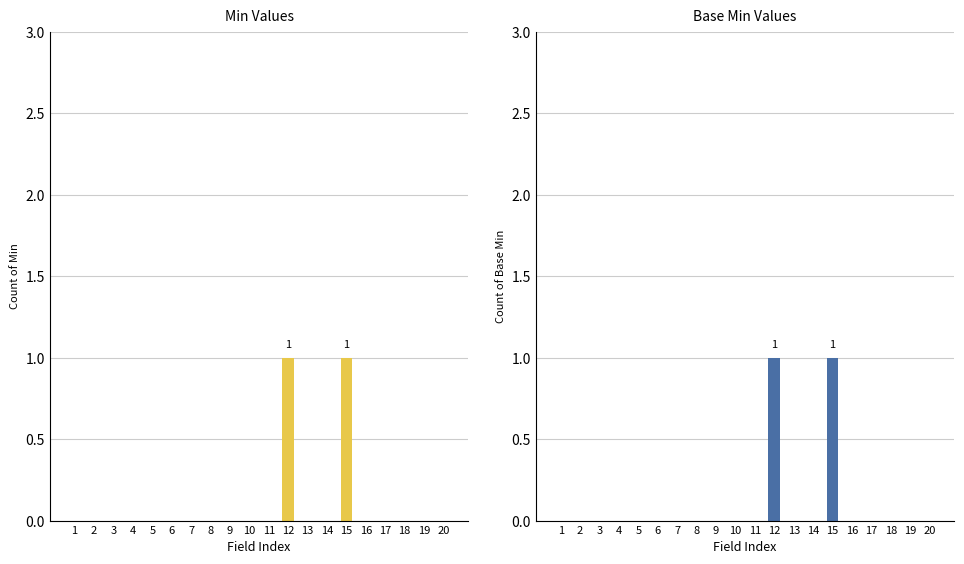

Are the bars grouped side by side (vs. stacked)?

Yes